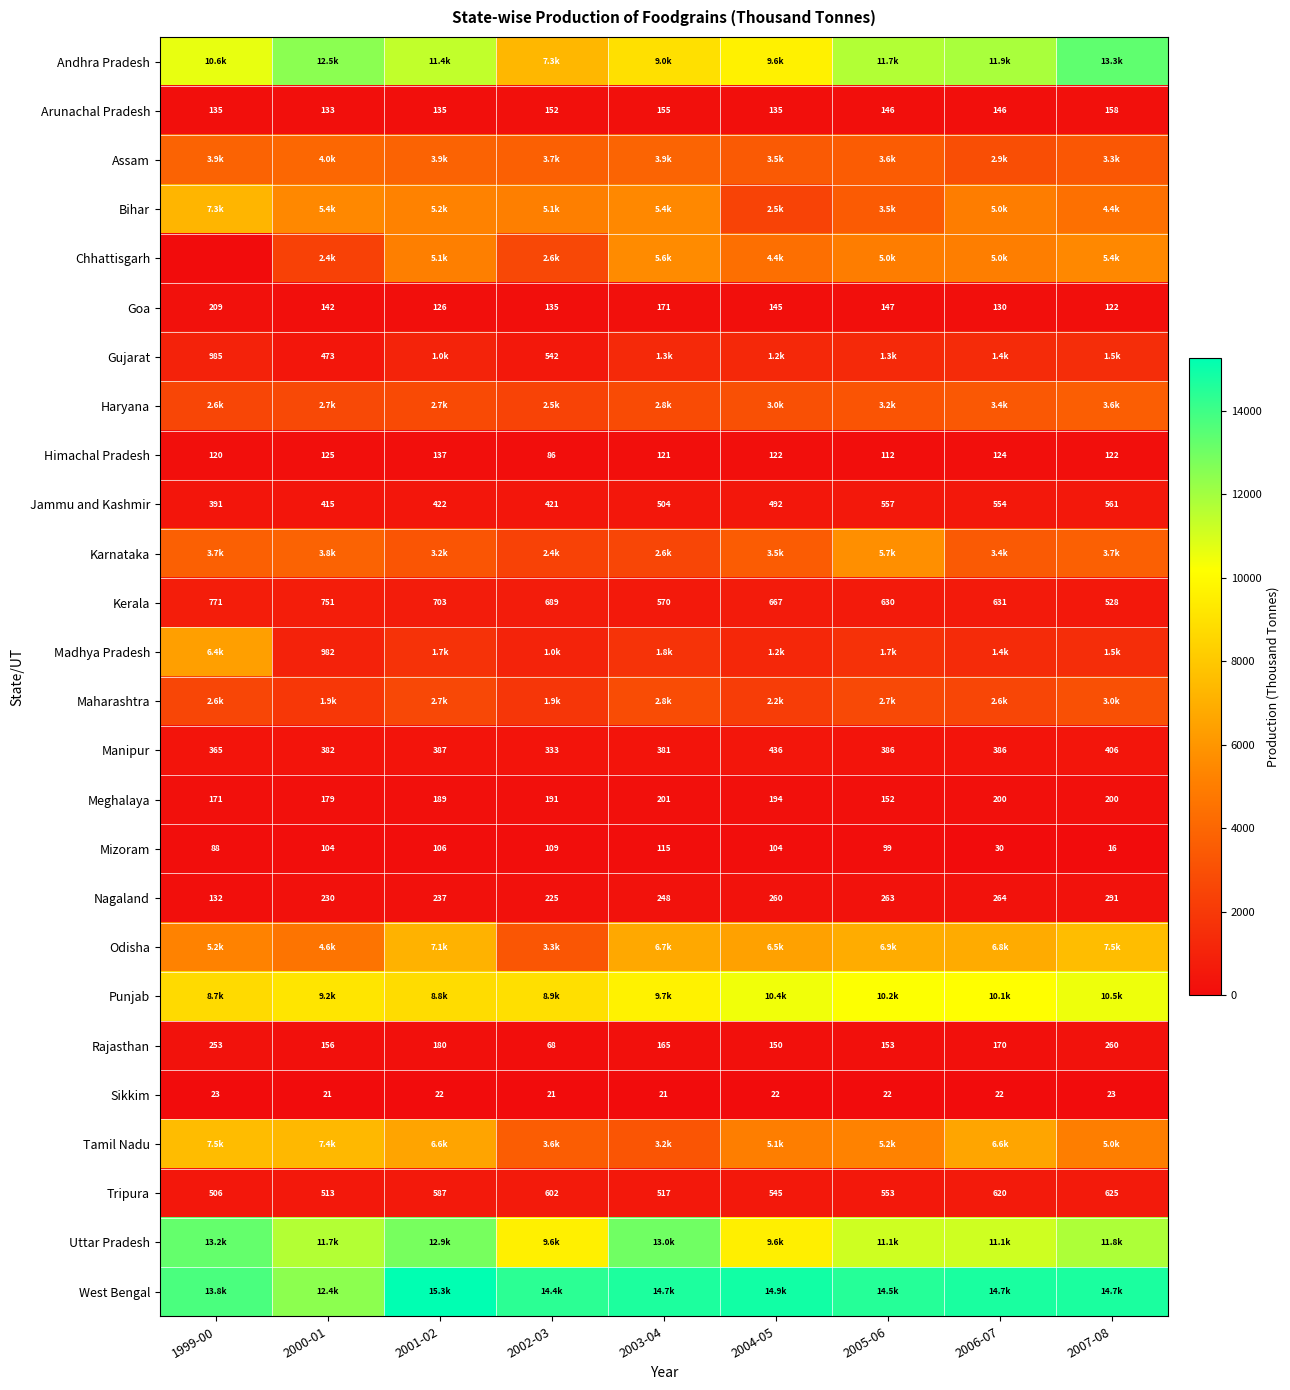

What is the sum of the Jammu and Kashmir values at 2006-07 and 1999-00?

945.0